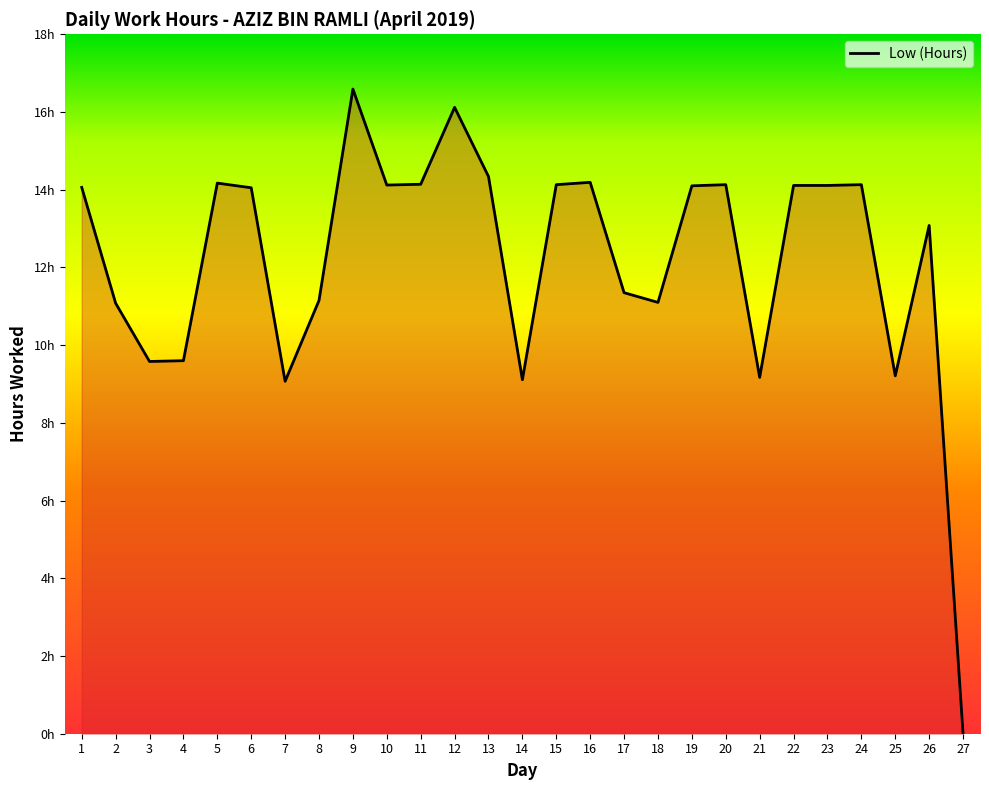

Is this an area chart (filled region under the line)?

Yes